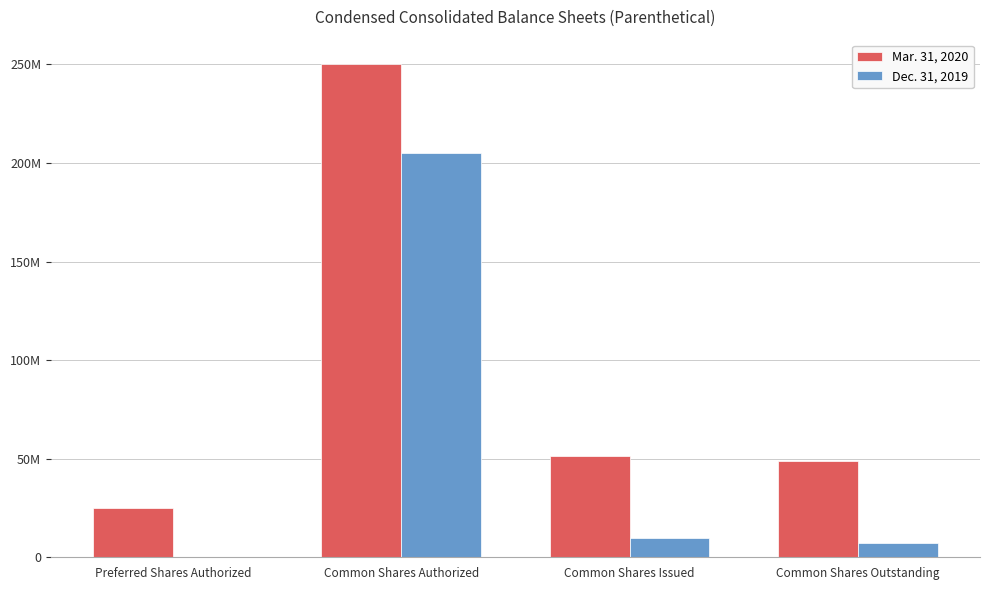

What are all the series names shown in the legend?

Mar. 31, 2020, Dec. 31, 2019